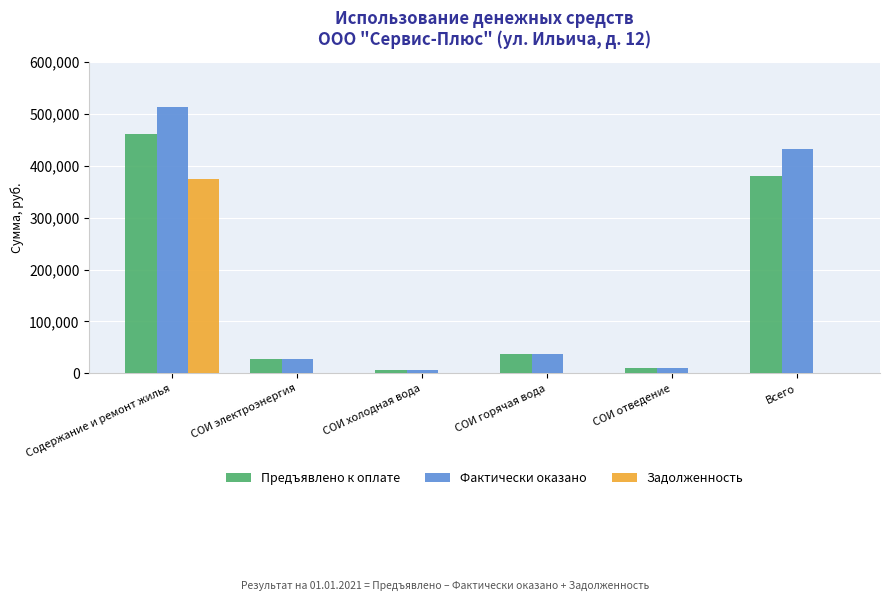

What is the total value across all series at Всего?

813252.7